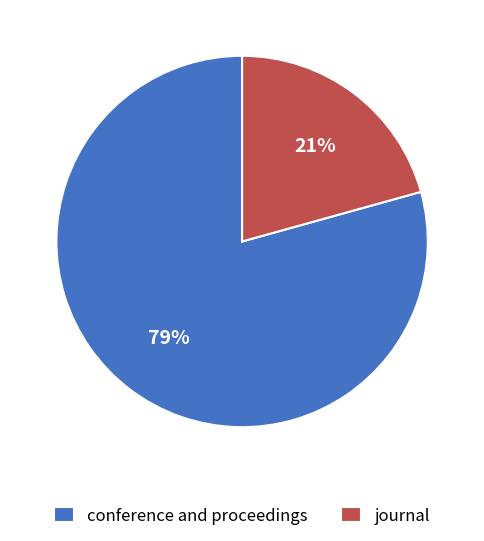

Is the sum of journal and conference and proceedings greater than half?

Yes